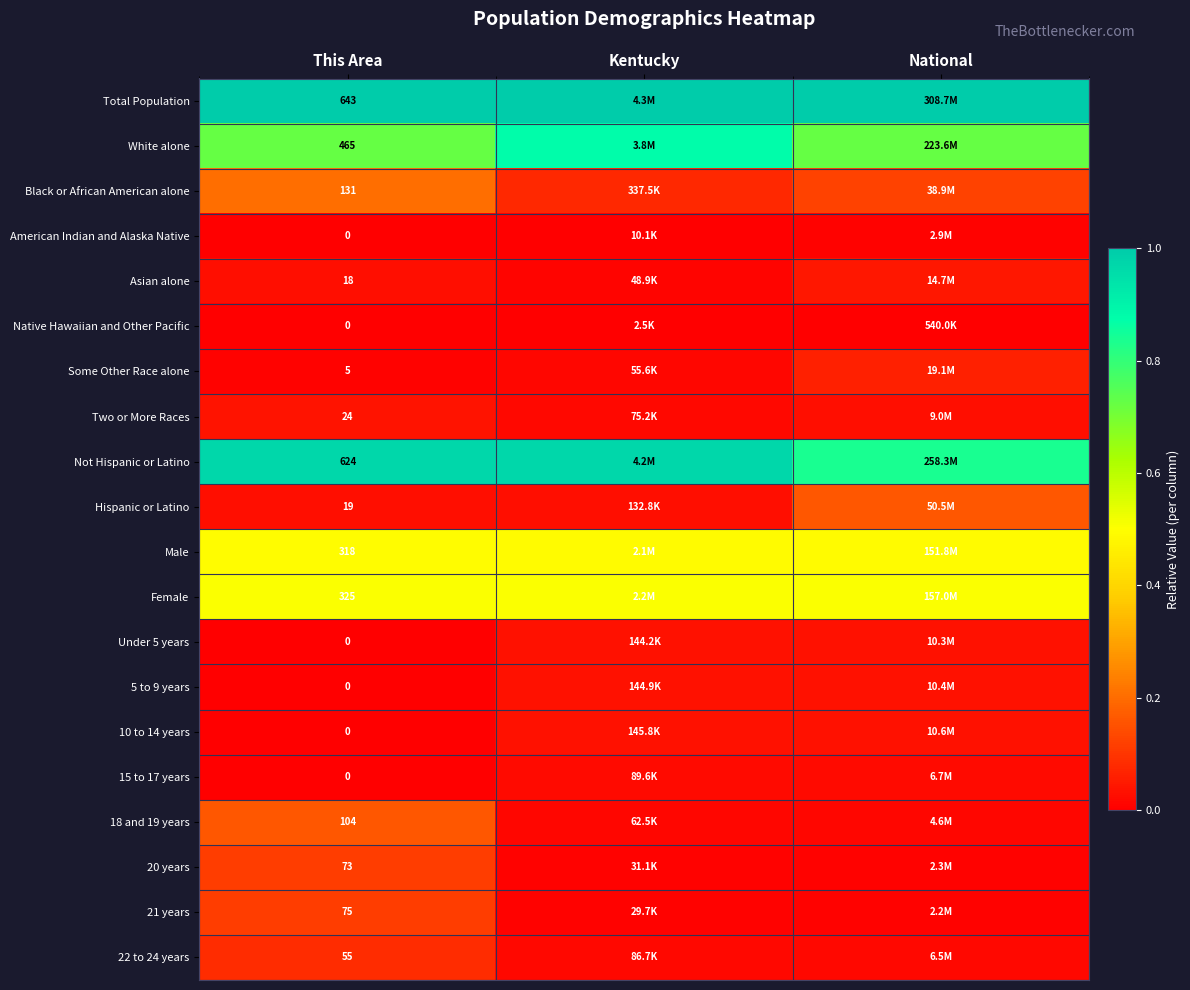

Is the value of 21 years at This Area greater than the value of White alone at Kentucky?

No